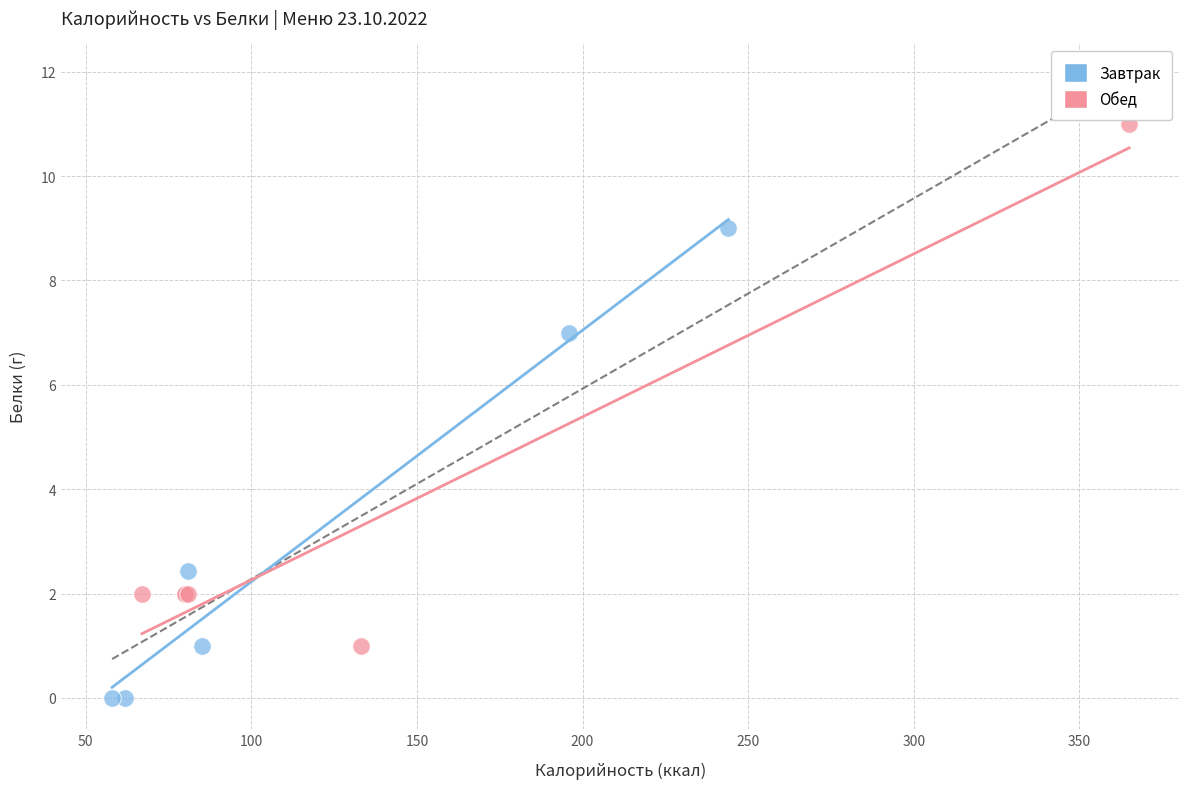

Which series reaches the maximum Y coordinate?

Обед